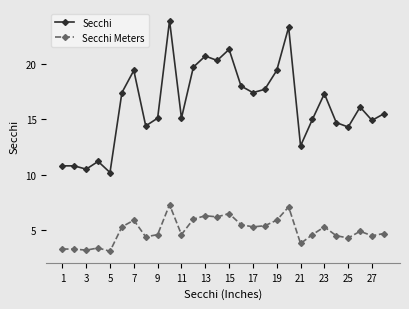

Reading left to right, transcribe all the data shown in this chart.

Secchi: 10.8	10.8	10.5	11.2	10.2	17.4	19.4	14.4	15.1	23.9	15.1	19.7	20.7	20.3	21.3	18.0	17.4	17.7	19.4	23.3	12.6	15.0	17.3	14.7	14.3	16.1	14.9	15.5
Secchi Meters: 3.3	3.3	3.2	3.4	3.1	5.3	5.9	4.4	4.6	7.3	4.6	6.0	6.3	6.2	6.5	5.5	5.3	5.4	5.9	7.1	3.8	4.6	5.3	4.5	4.3	4.9	4.5	4.7